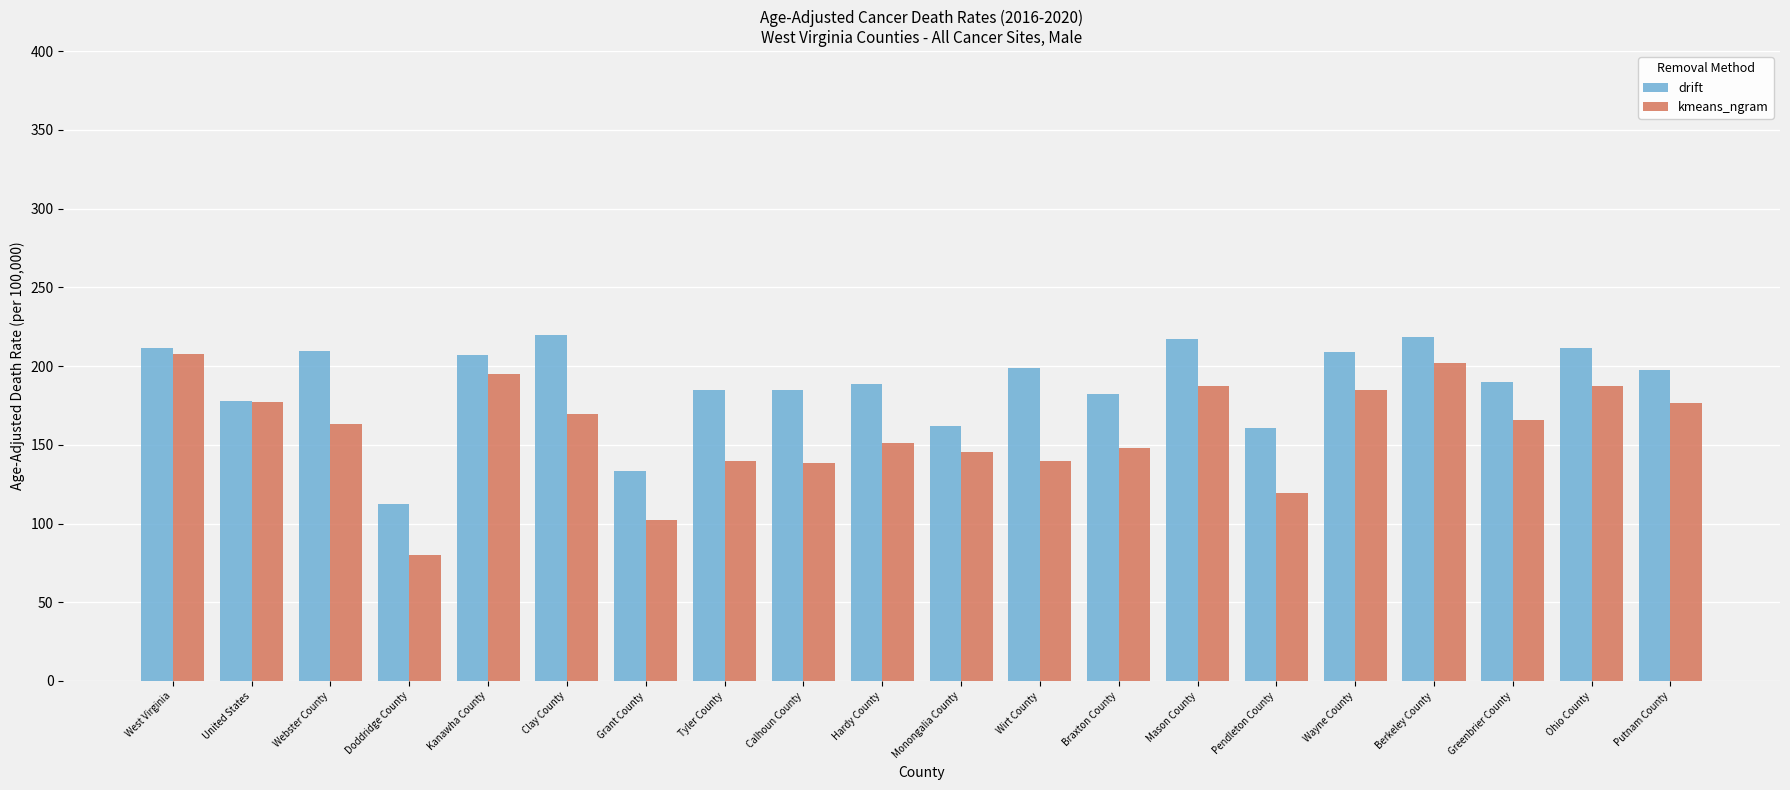

Is it true that kmeans_ngram equals 151.1 at Hardy County?

True